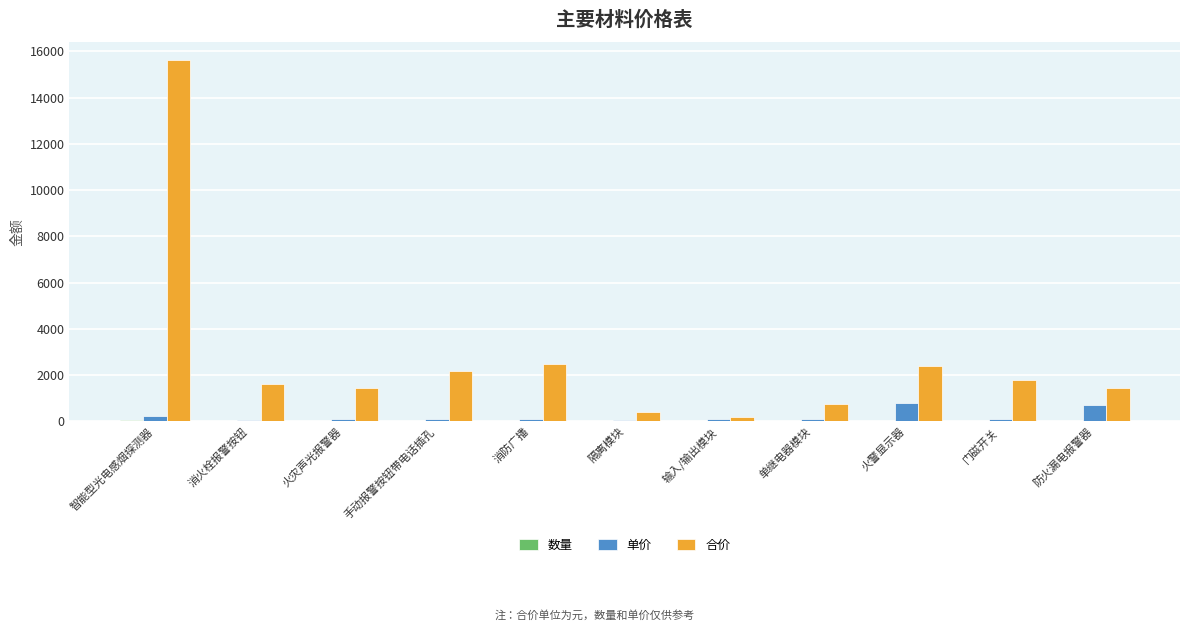

What is the average value of the 合价 series?

2750.5